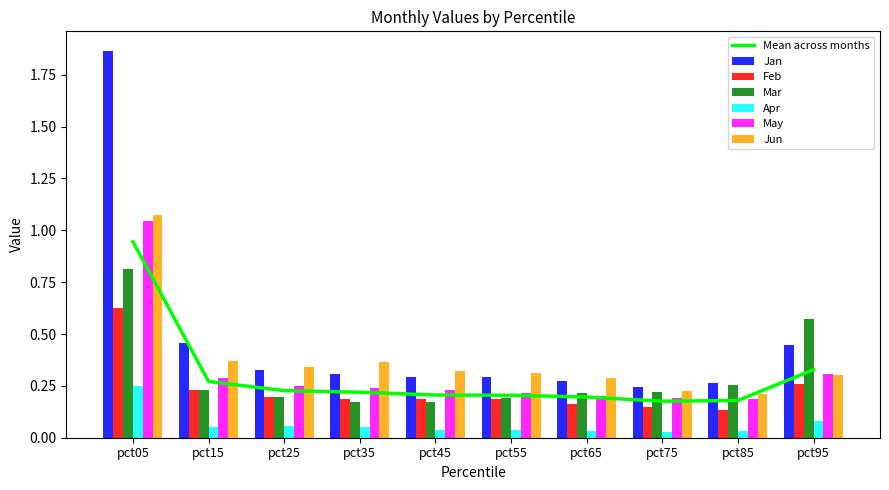

What is the value of the Feb bar at the 10th from the left?

0.3